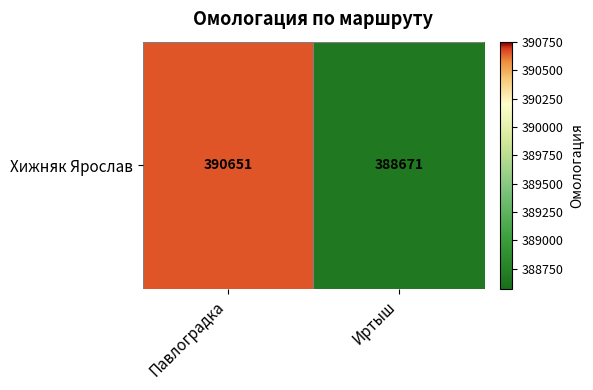

Approximately how many times larger is the value at Павлоградка compared to Иртыш?

1.0